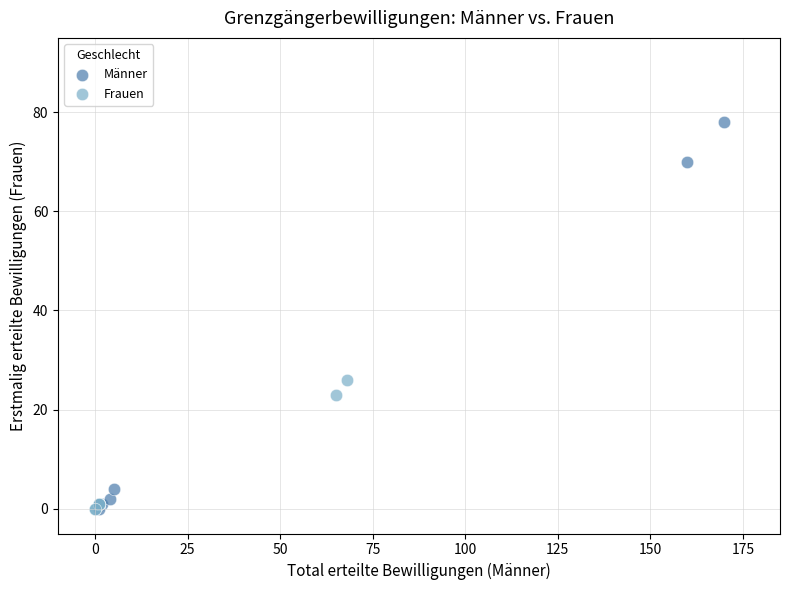

What are all the series names shown in the legend?

Männer, Frauen